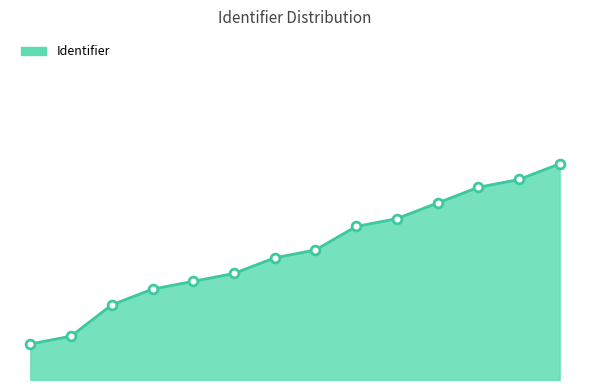

Does the chart have visible grid lines?

No